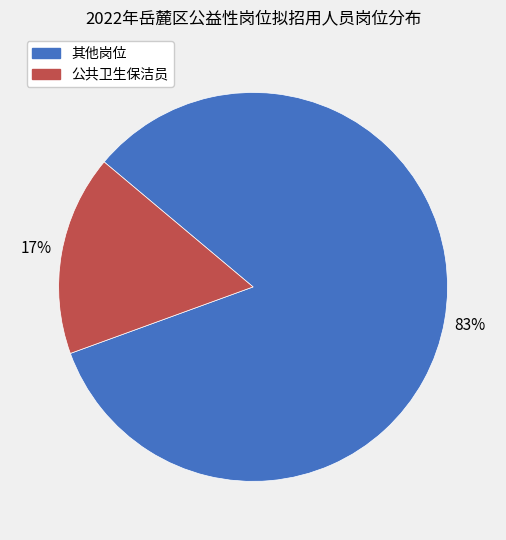

Is there any slice that represents more than half of the pie?

Yes